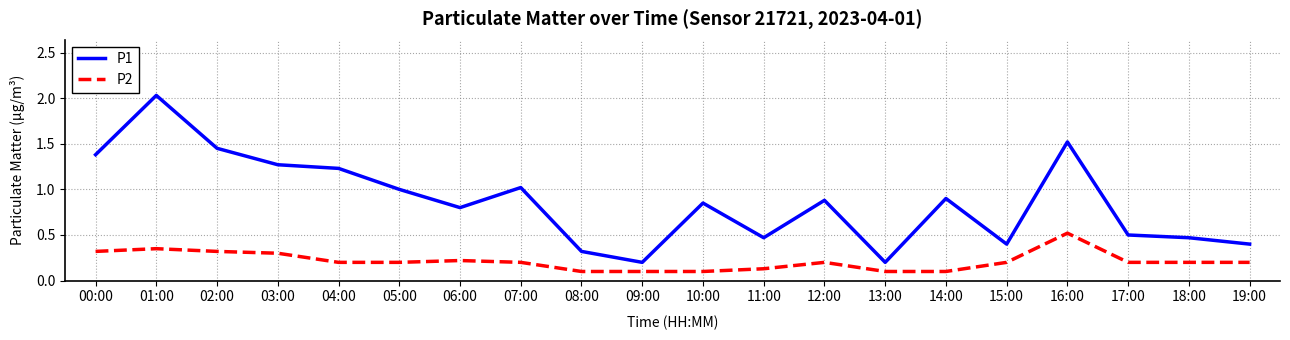

At which category is the sum across all series the highest?

01:00